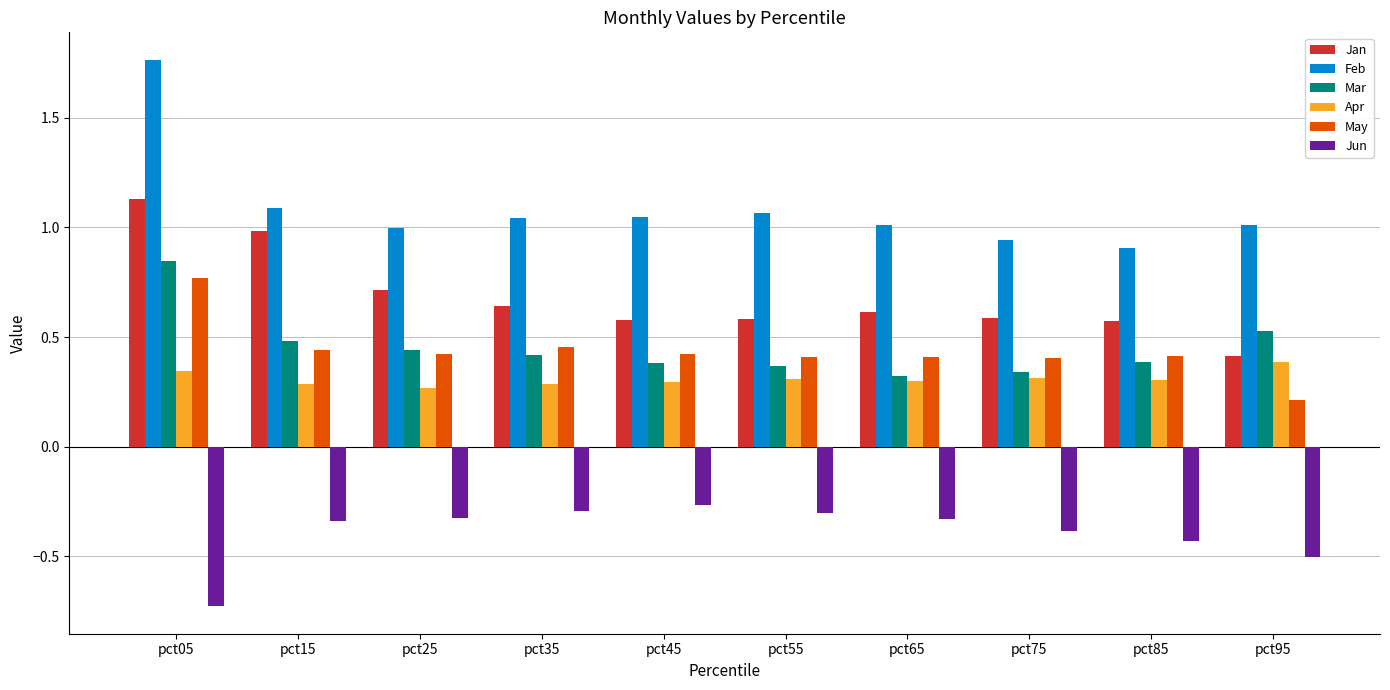

The Jun series shows -0.6 at pct85. True or false?

False